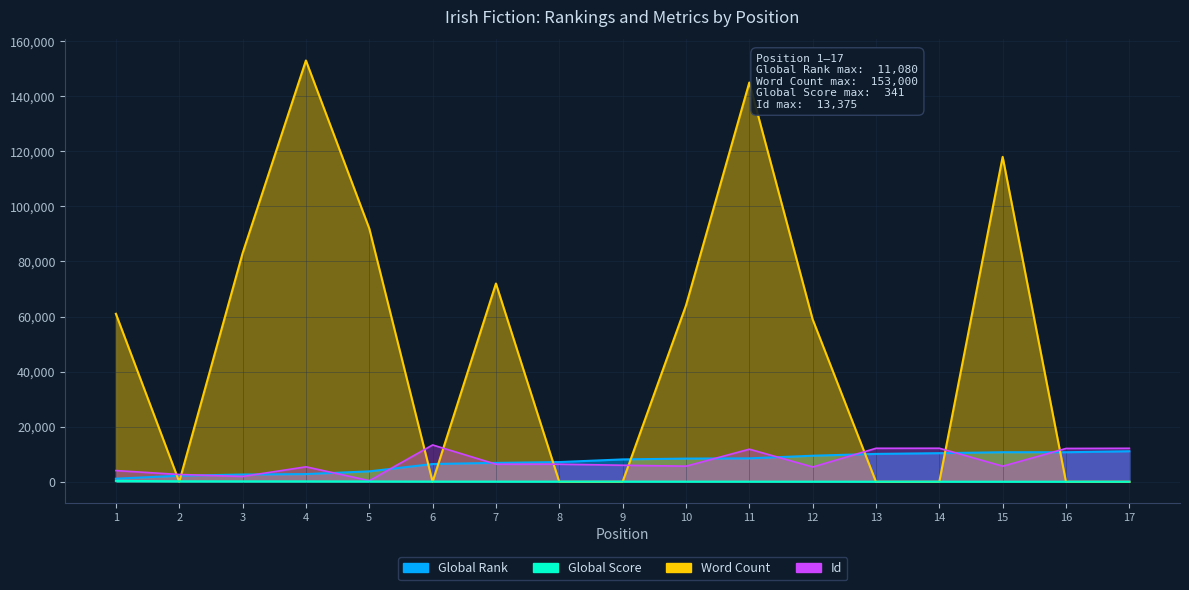

At which category does the chart reach its minimum across all series?

2